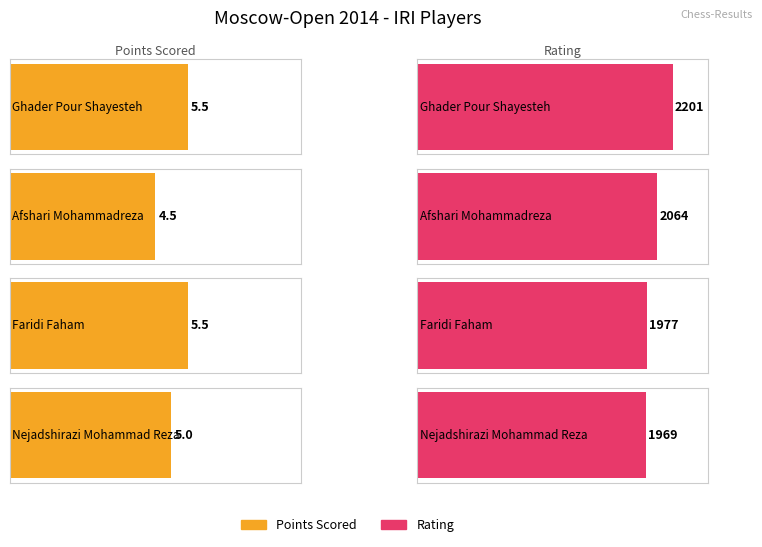

Approximately how many times larger is the value at Afshari Mohammadreza compared to Faridi Faham?

0.8